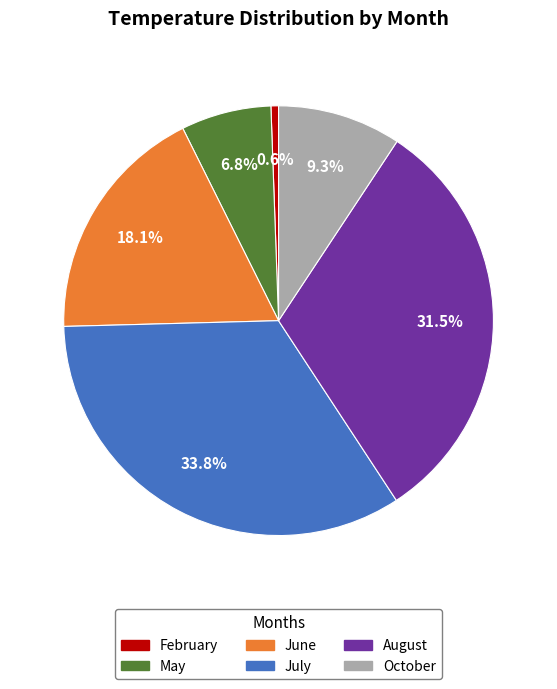

Is there a majority slice in this chart?

No